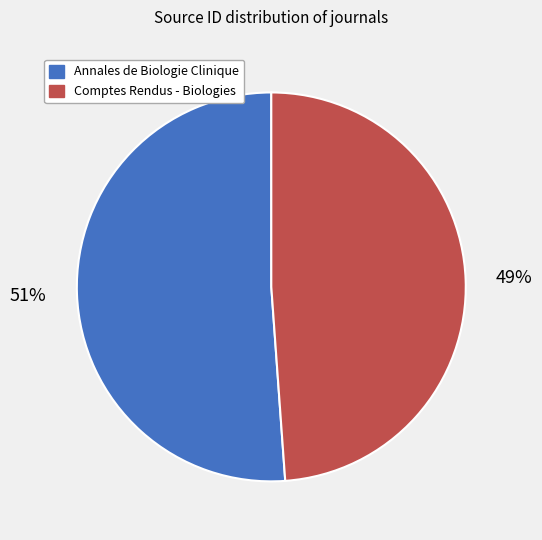

What is the ratio of the value at Comptes Rendus - Biologies to the value at Annales de Biologie Clinique?

1.0